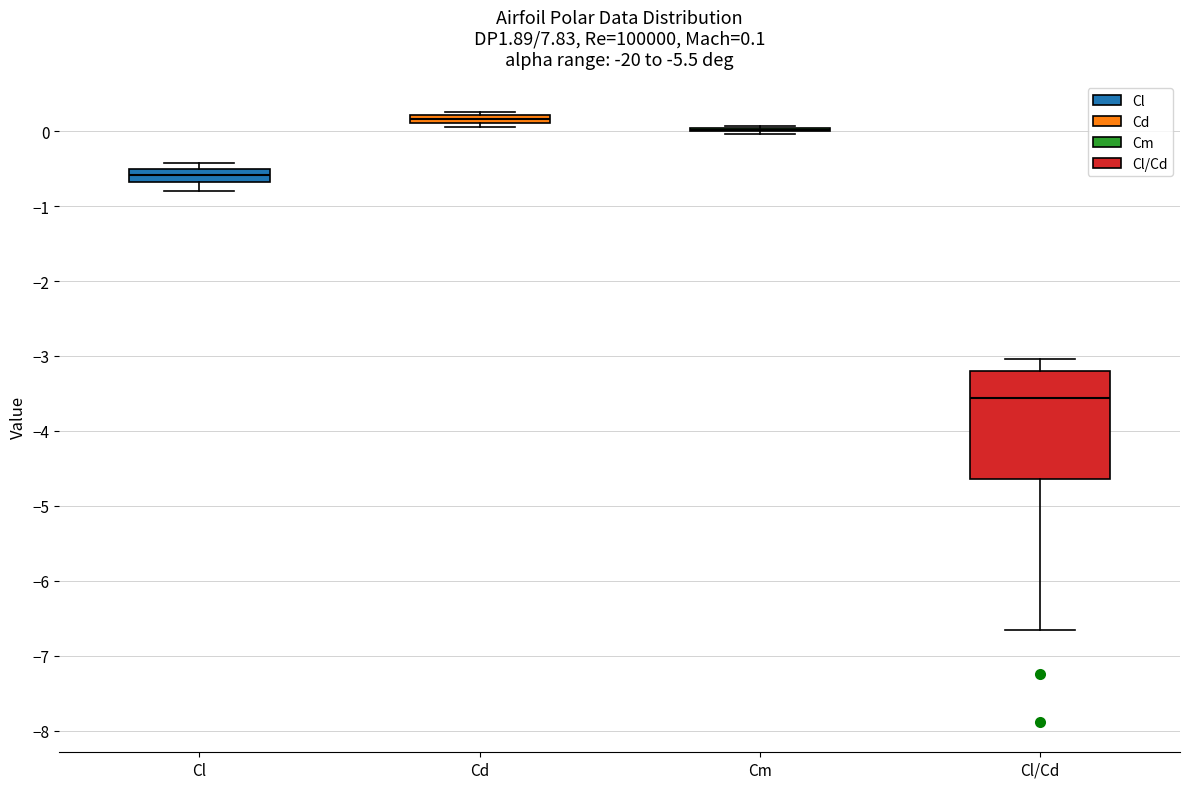

Which box is the tallest, from its lower edge to its upper edge?

Cl/Cd